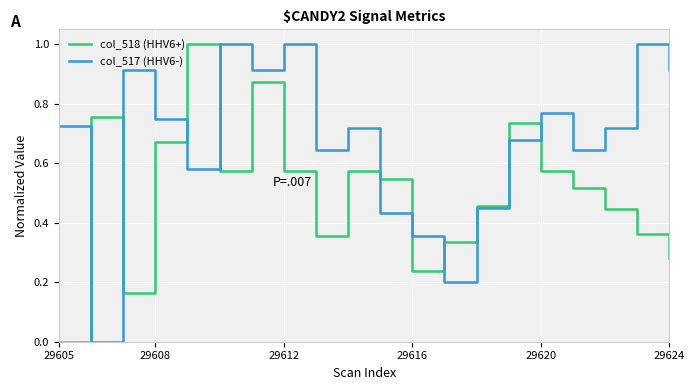

List the series in order of their overall mean, lowest first.

col_518 (HHV6+), col_517 (HHV6-)